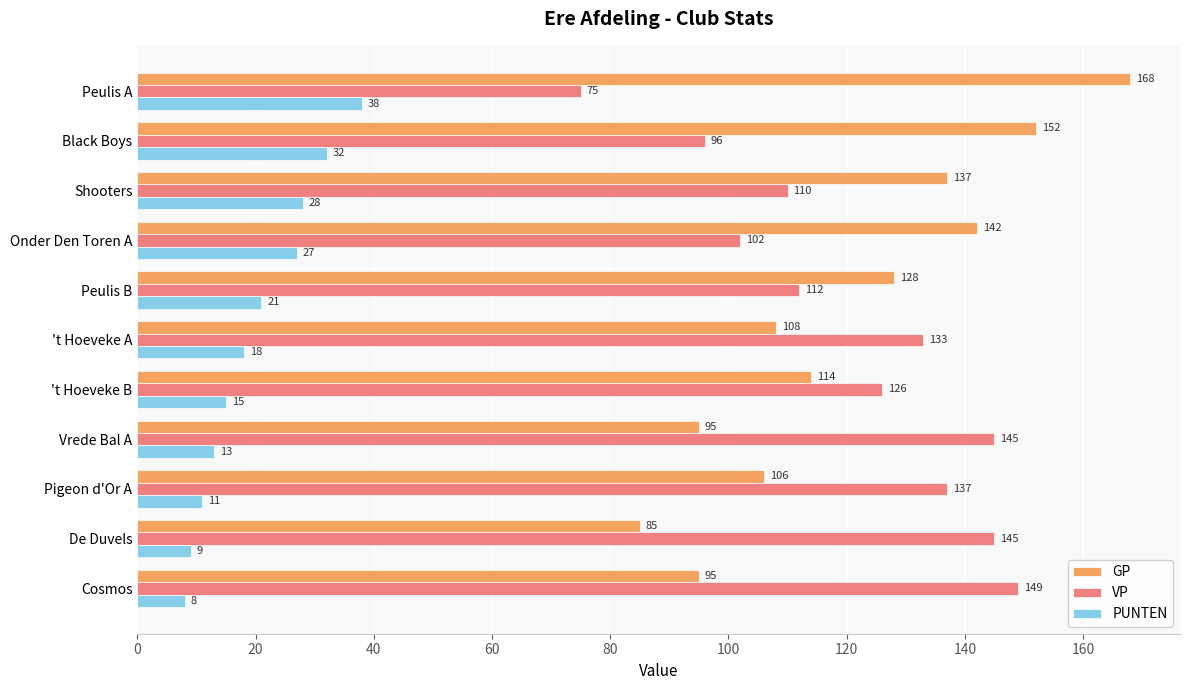

Where is VP nearest to the value 112?

Peulis B